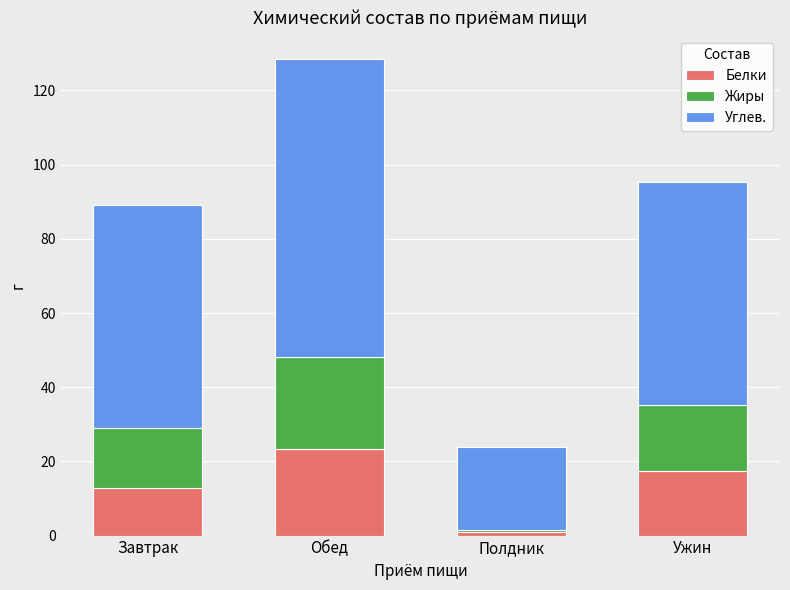

What is the sum of the Белки values at Обед and Ужин?

40.9